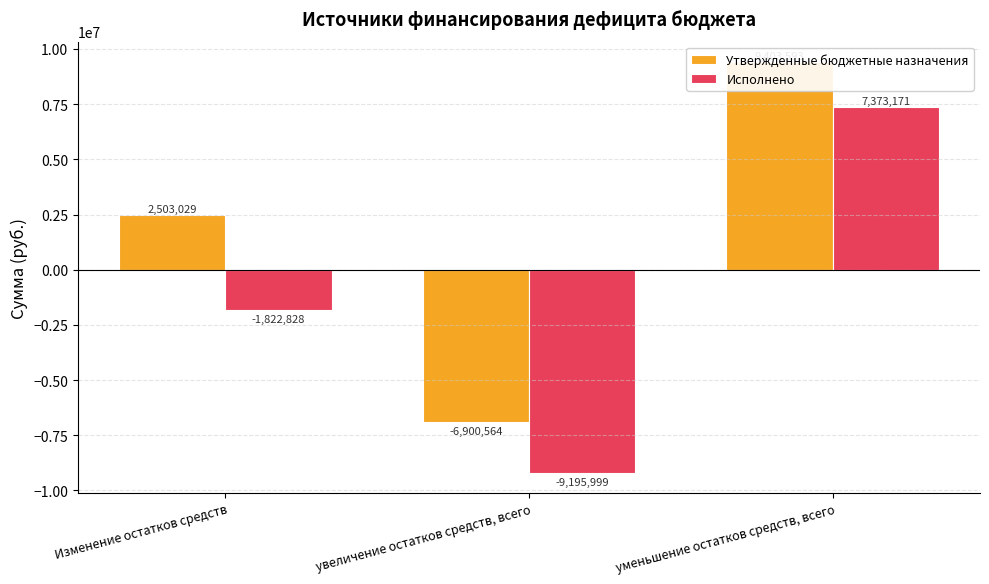

Rank the series by their average value, from lowest to highest.

Исполнено, Утвержденные бюджетные назначения